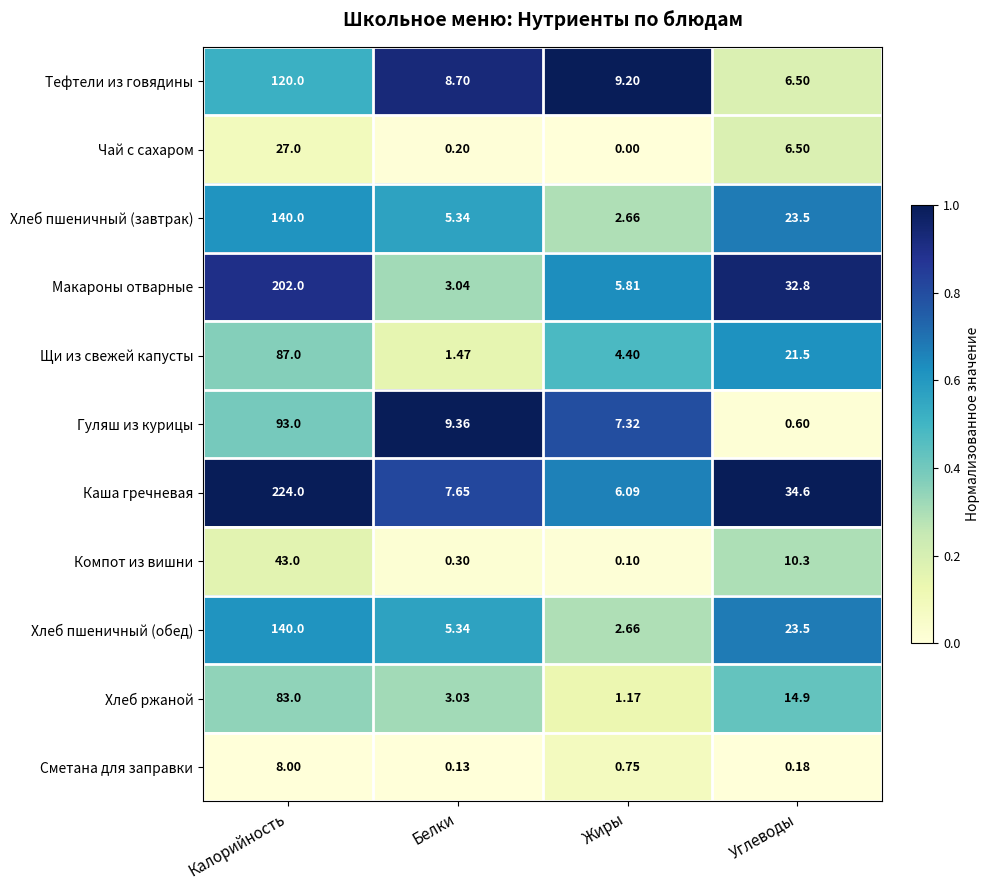

At which label does Чай с сахаром reach its peak?

Калорийность